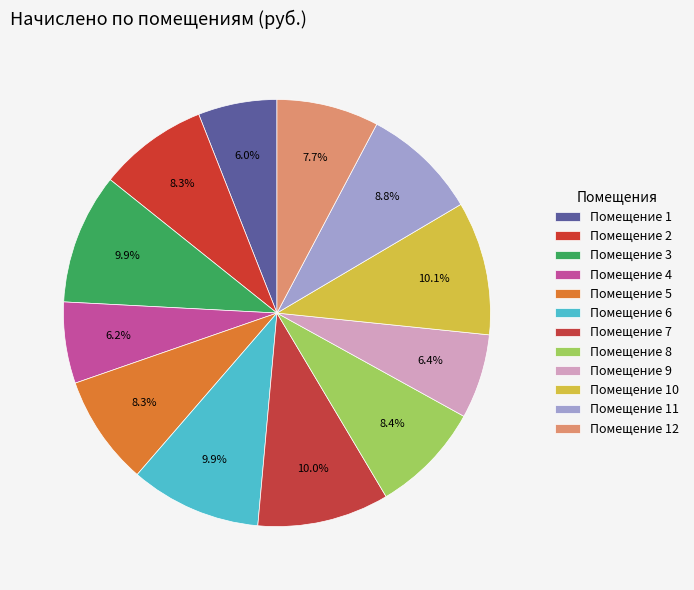

Rank the categories by value from lowest to highest.

1, 4, 9, 12, 2, 5, 8, 11, 3, 6, 7, 10